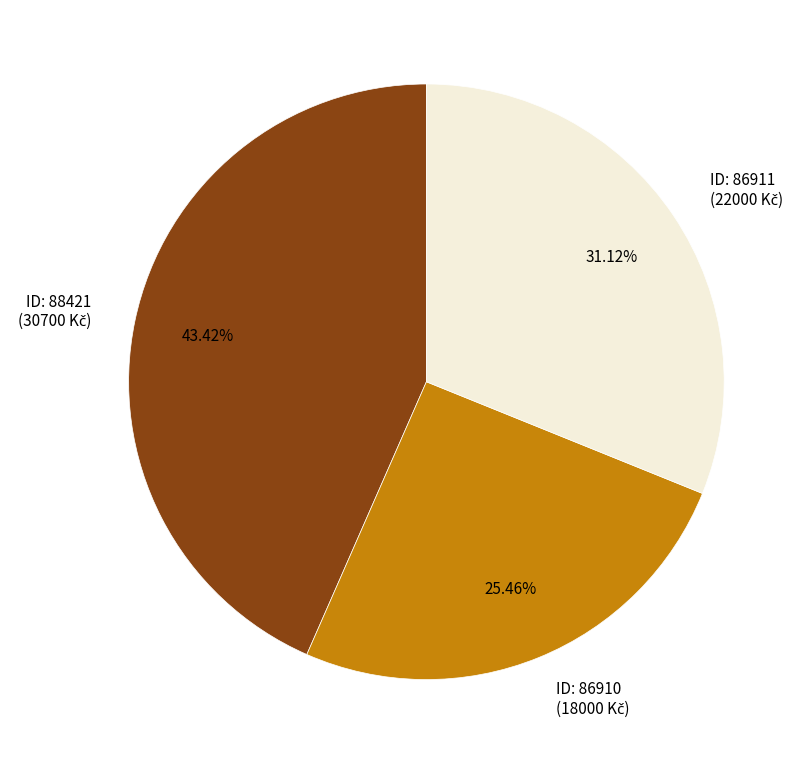

Is there any slice that represents more than half of the pie?

No